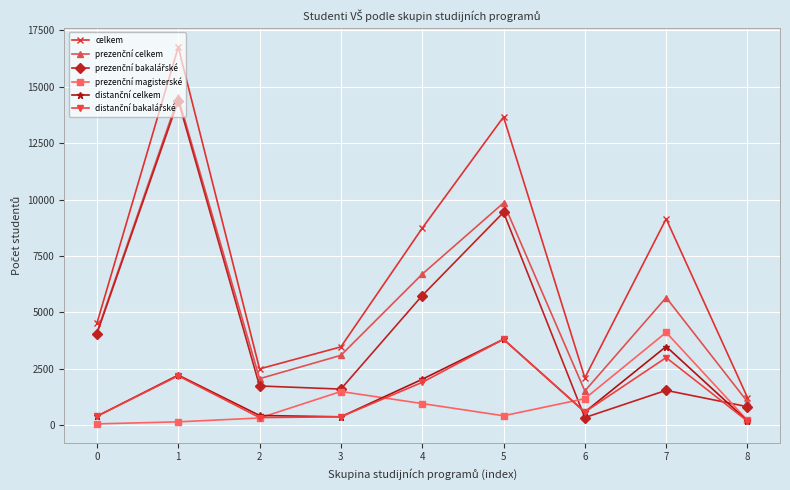

What is the value of the celkem point at the 5th from the left?

8730